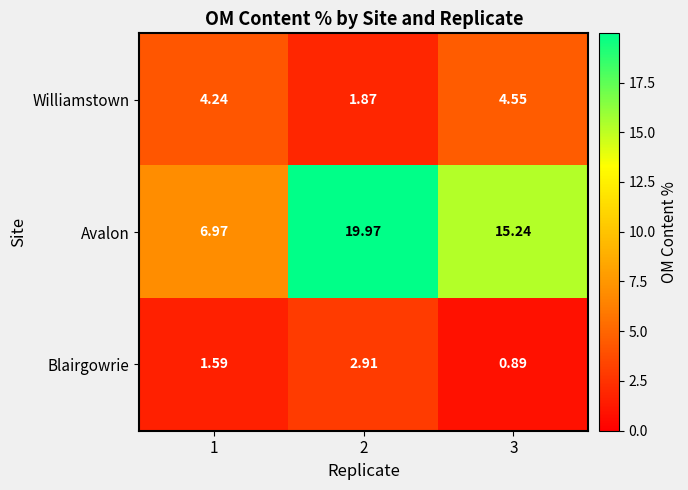

List the series in order of their peak value, lowest first.

Blairgowrie, Williamstown, Avalon